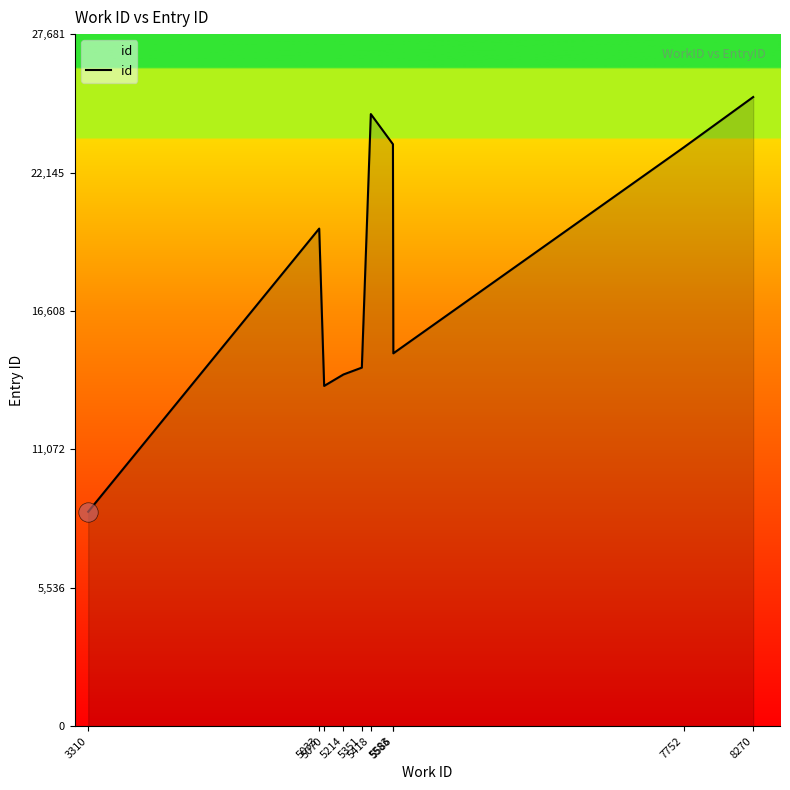

What is the minimum value shown in the chart?

8576